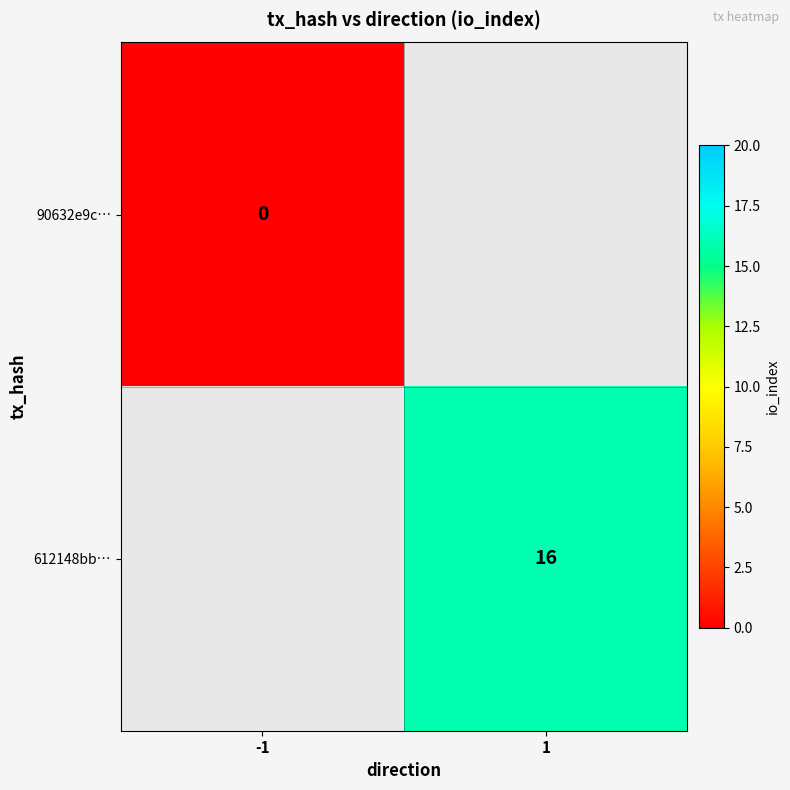

The 612148bb… series shows 29 at 1. True or false?

False